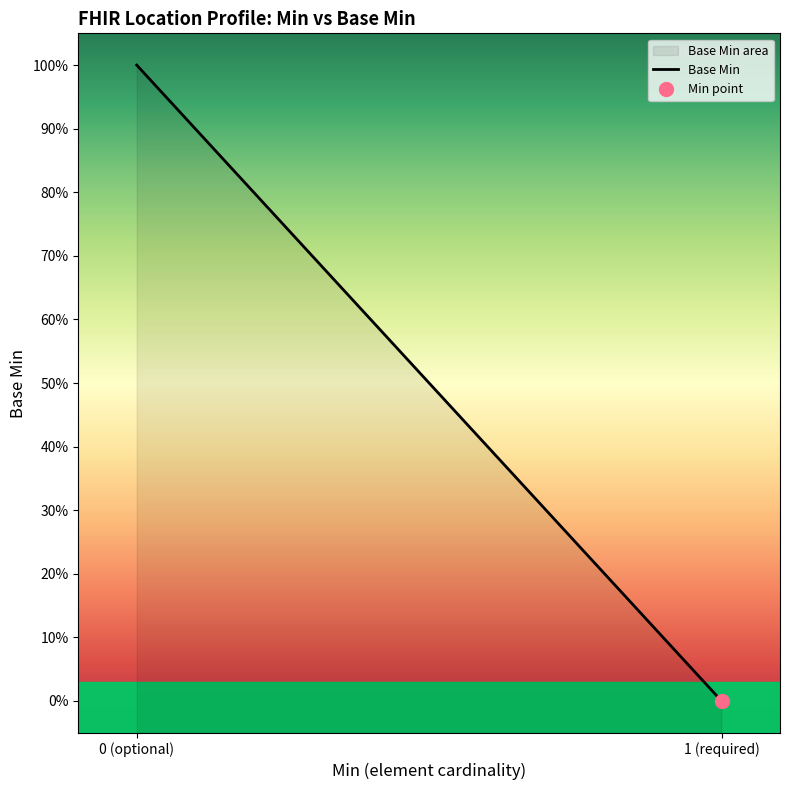

The value at Location is 0. True or false?

False